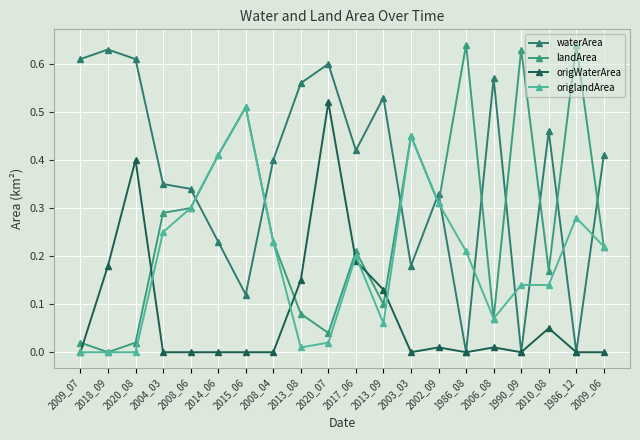

Reading right to left, transcribe all the data shown in this chart.

waterArea: 2009_06=0.4	1986_12=0.0	2010_08=0.5	1990_09=0.0	2006_08=0.6	1986_08=0.0	2002_09=0.3	2003_03=0.2	2013_09=0.5	2017_06=0.4	2020_07=0.6	2013_08=0.6	2008_04=0.4	2015_06=0.1	2014_06=0.2	2008_06=0.3	2004_03=0.3	2020_08=0.6	2018_09=0.6	2009_07=0.6
landArea: 2009_06=0.2	1986_12=0.6	2010_08=0.2	1990_09=0.6	2006_08=0.1	1986_08=0.6	2002_09=0.3	2003_03=0.5	2013_09=0.1	2017_06=0.2	2020_07=0.0	2013_08=0.1	2008_04=0.2	2015_06=0.5	2014_06=0.4	2008_06=0.3	2004_03=0.3	2020_08=0.0	2018_09=0.0	2009_07=0.0
origWaterArea: 2009_06=0.0	1986_12=0.0	2010_08=0.1	1990_09=0.0	2006_08=0.0	1986_08=0.0	2002_09=0.0	2003_03=0.0	2013_09=0.1	2017_06=0.2	2020_07=0.5	2013_08=0.1	2008_04=0.0	2015_06=0.0	2014_06=0.0	2008_06=0.0	2004_03=0.0	2020_08=0.4	2018_09=0.2	2009_07=0.0
origlandArea: 2009_06=0.2	1986_12=0.3	2010_08=0.1	1990_09=0.1	2006_08=0.1	1986_08=0.2	2002_09=0.3	2003_03=0.5	2013_09=0.1	2017_06=0.2	2020_07=0.0	2013_08=0.0	2008_04=0.2	2015_06=0.5	2014_06=0.4	2008_06=0.3	2004_03=0.2	2020_08=0.0	2018_09=0.0	2009_07=0.0